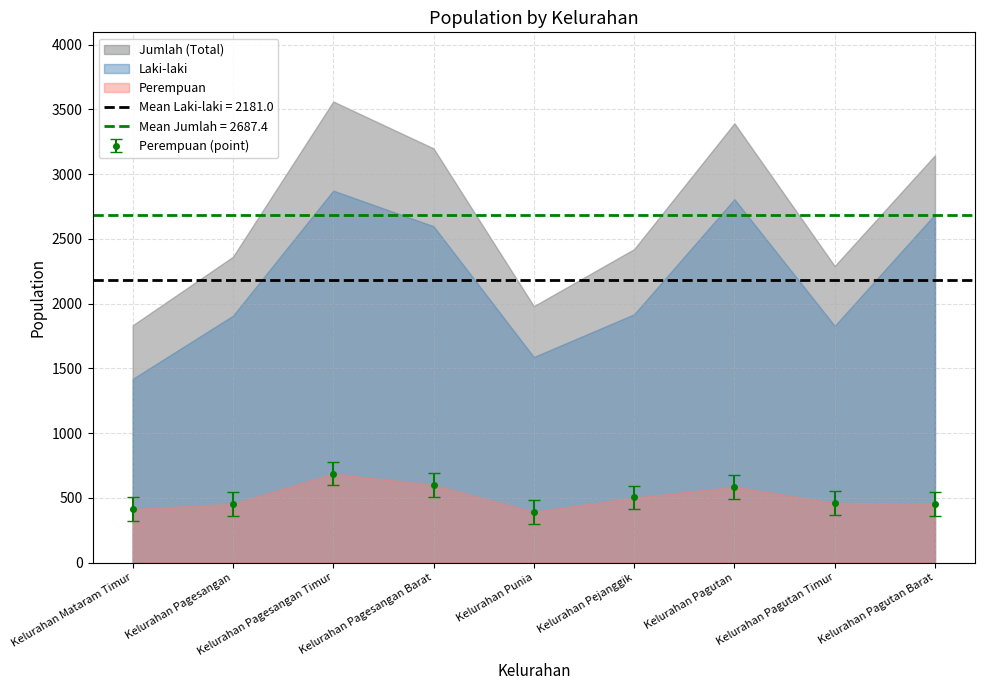

Reading right to left, what are all the values shown in this chart?

Laki-laki: 2690	1829	2807	1918	1588	2598	2873	1907	1419
Perempuan: 456	462	586	503	393	601	688	455	414
Jumlah: 3146	2291	3393	2421	1981	3199	3561	2362	1833